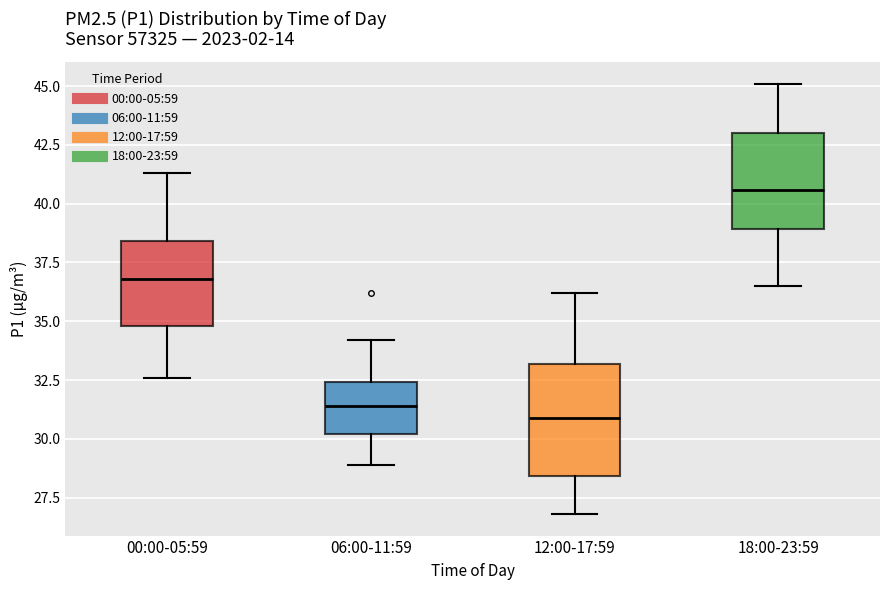

Reading left to right, transcribe this box plot: for each box, give where its median line is, the range the box spans, and where its two whiskers end, as read against the y-axis. The values are not printed on the chart, so give them approximately, as read against the axis.

00:00-05:59: median 37.0, box 35.0 to 38.5, whiskers 32.5 to 41.5
06:00-11:59: median 31.5, box 30.0 to 32.5, whiskers 29.0 to 34.0
12:00-17:59: median 31.0, box 28.5 to 33.0, whiskers 27.0 to 36.0
18:00-23:59: median 40.5, box 39.0 to 43.0, whiskers 36.5 to 45.0